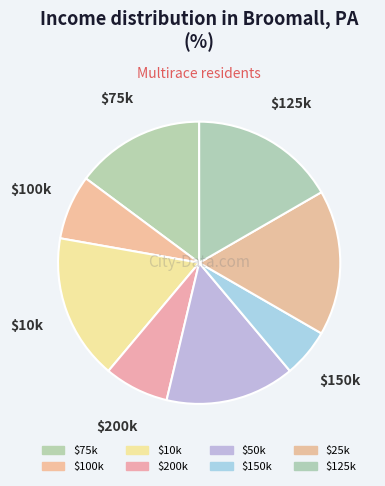

True or false: $10k accounts for 17% of the total.

True